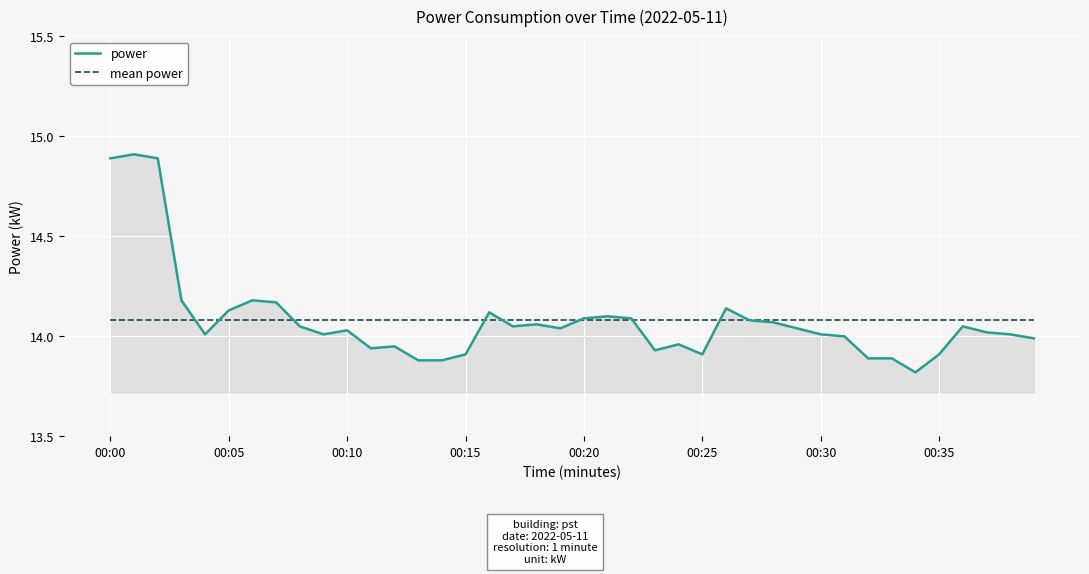

List the series in order of their peak value, highest first.

power, mean power